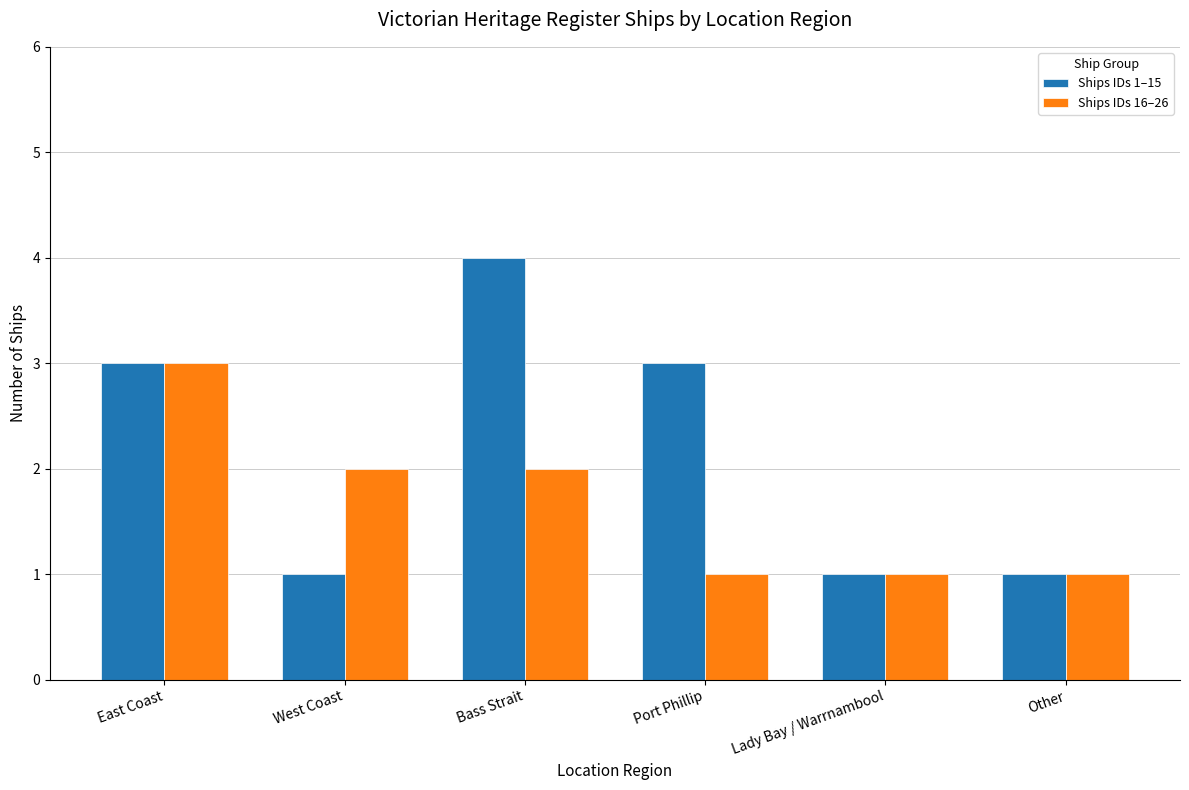

Reading left to right, list all the values displayed in this chart.

Ships IDs 1–15: East Coast=3	West Coast=1	Bass Strait=4	Port Phillip=3	Lady Bay / Warrnambool=1	Other=1
Ships IDs 16–26: East Coast=3	West Coast=2	Bass Strait=2	Port Phillip=1	Lady Bay / Warrnambool=1	Other=1